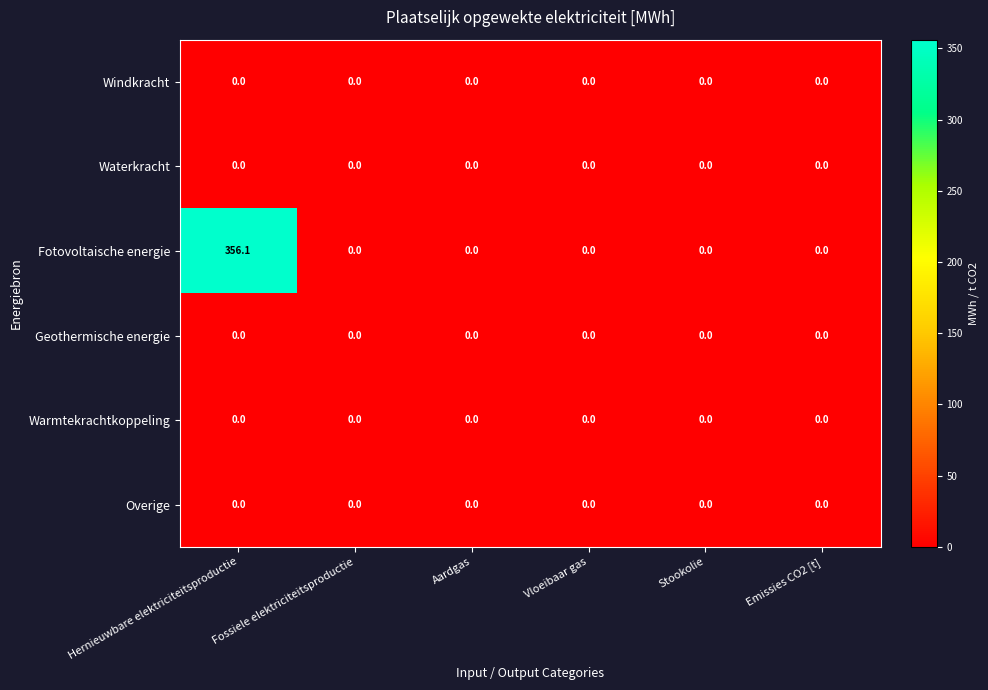

Which series has the largest total across all categories?

Fotovoltaische energie